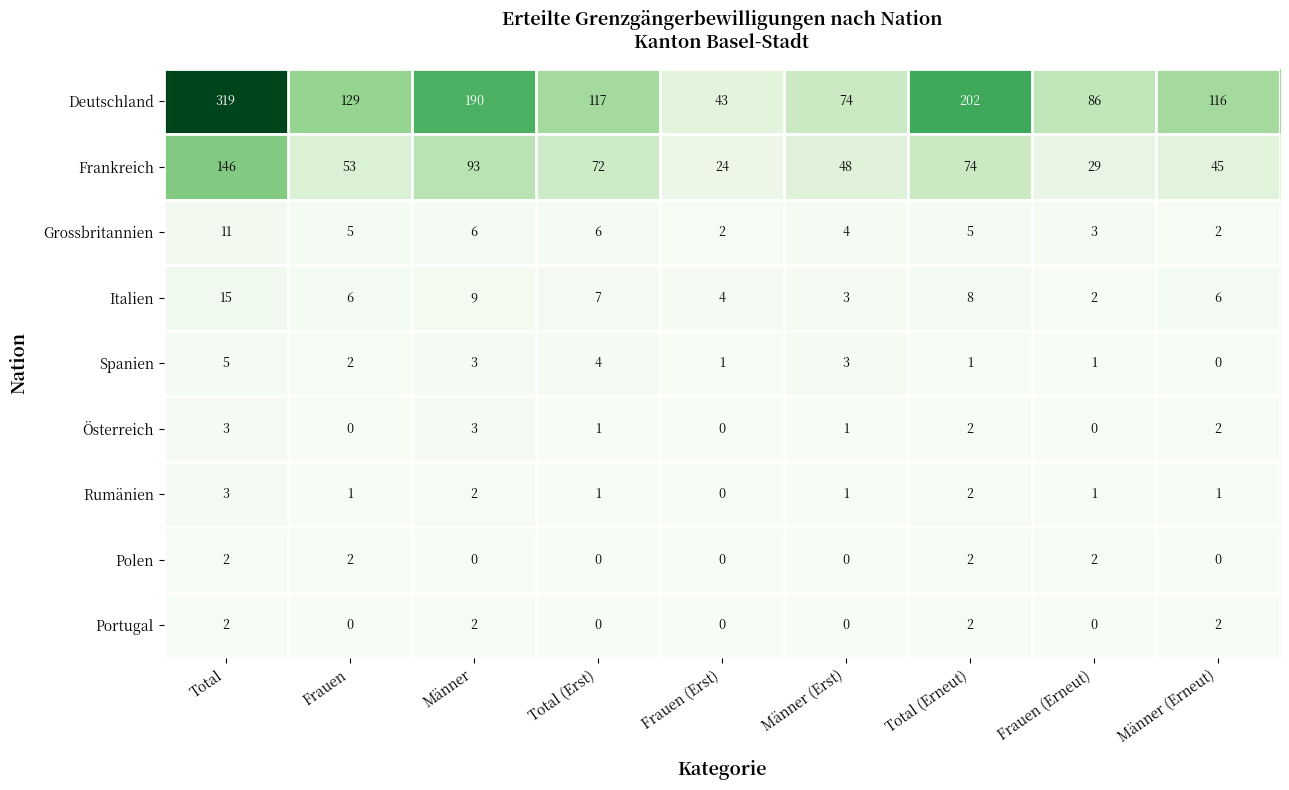

Which series changed the most between Frauen and Männer (Erneut)?

Deutschland